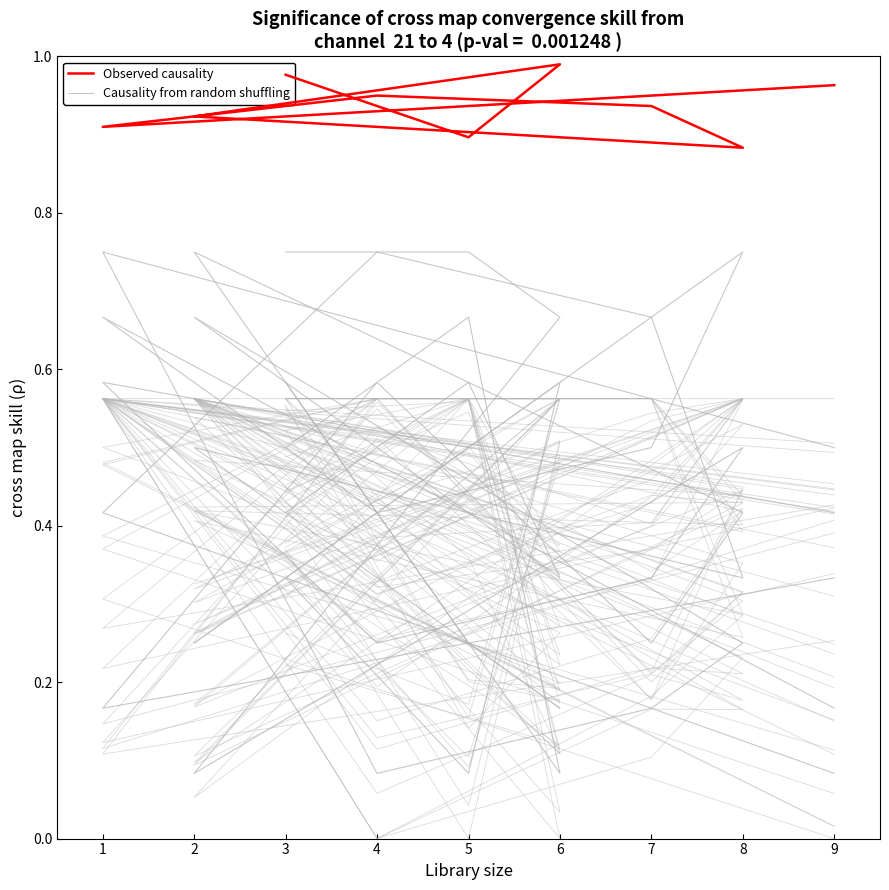

Which series has the widest spread of values?

Causality from random shuffling